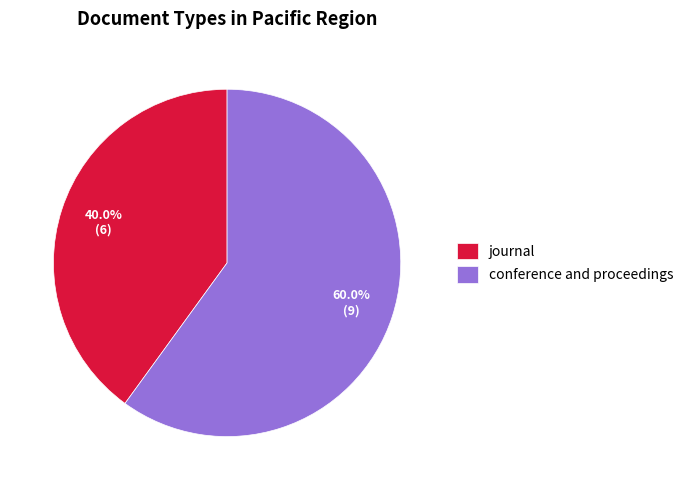

Rank the categories by value from lowest to highest.

journal, conference and proceedings